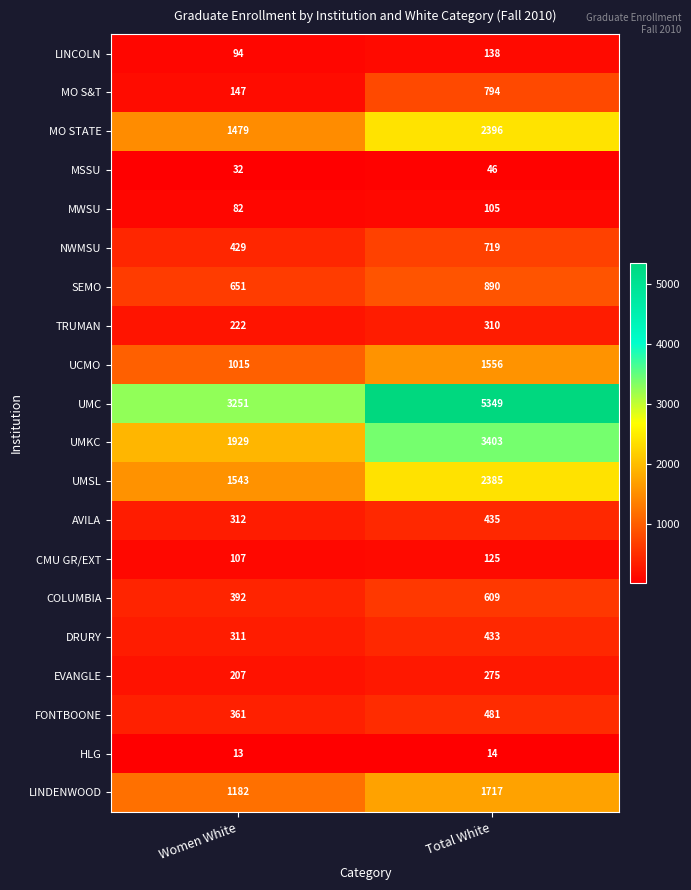

How many series are shown in this chart?

20